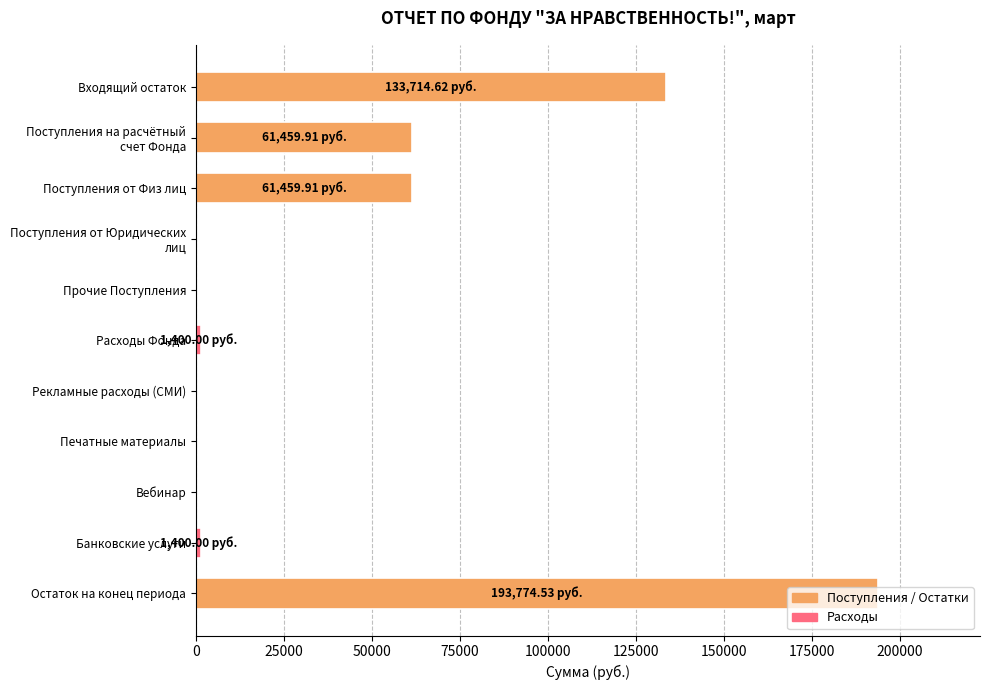

What is the approximate value at Входящий остаток?

133714.6